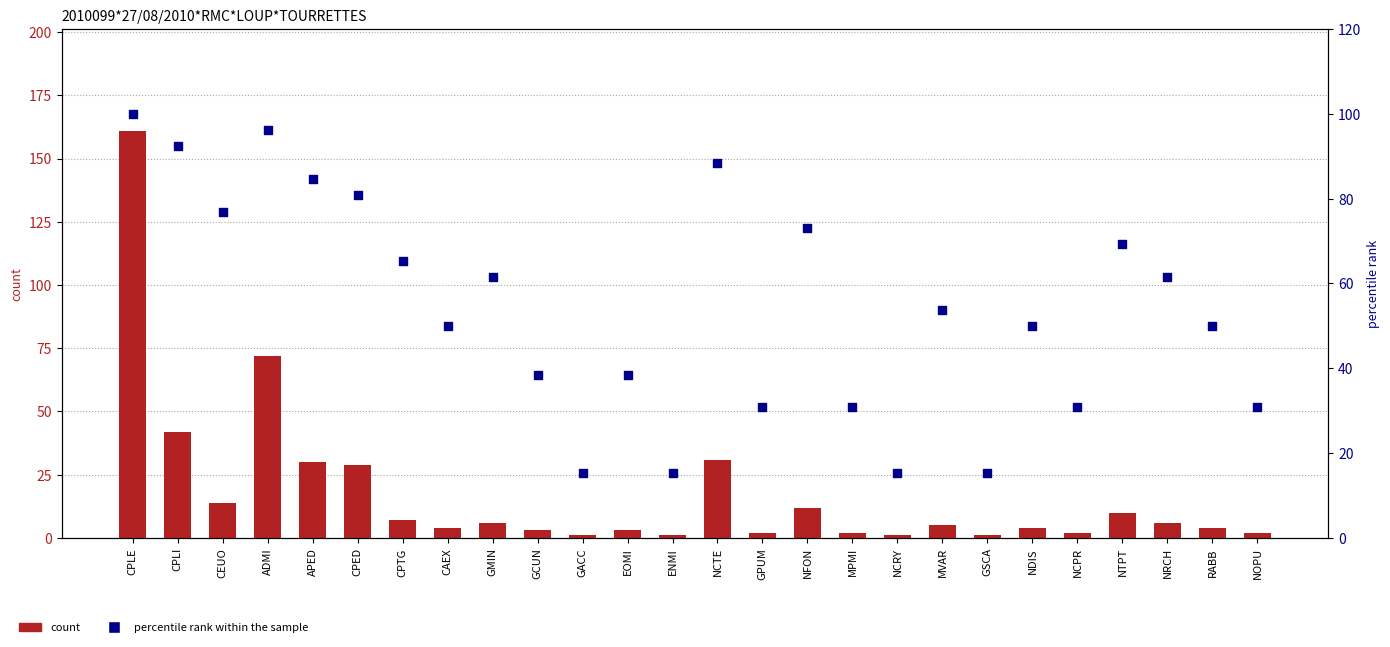

At how many categories does at least one series exceed 149?

1